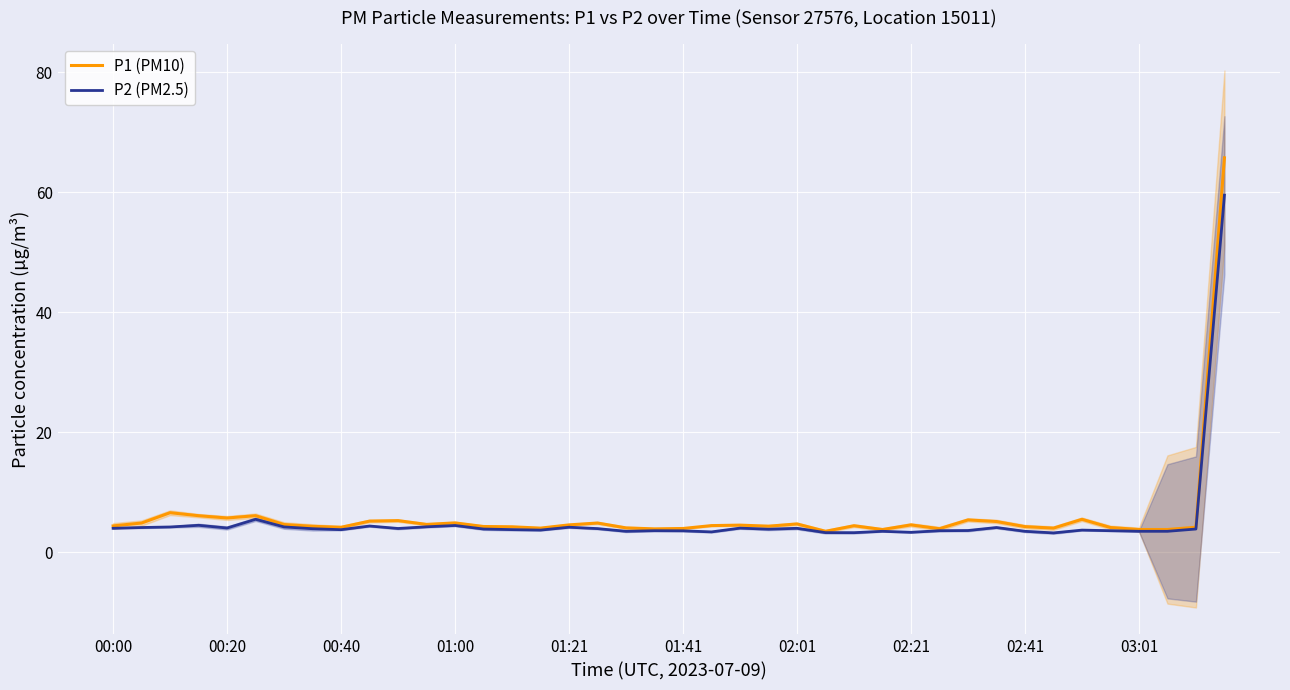

Which series has the largest range (max minus min)?

P1 (PM10)